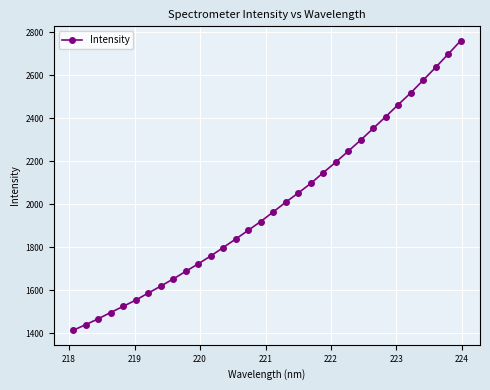

True or false: there are more than 2 points higher than both neighbors.

False